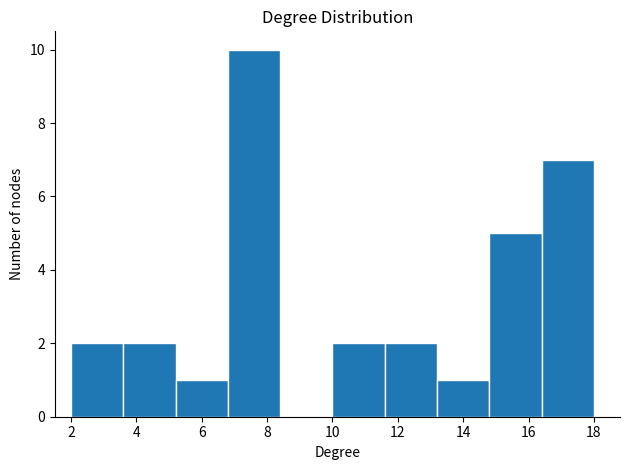

How tall is the bar that spans 3.6 to 5.2 on the x-axis? The values are not printed on the chart, so give them approximately, as read against the axis.

2